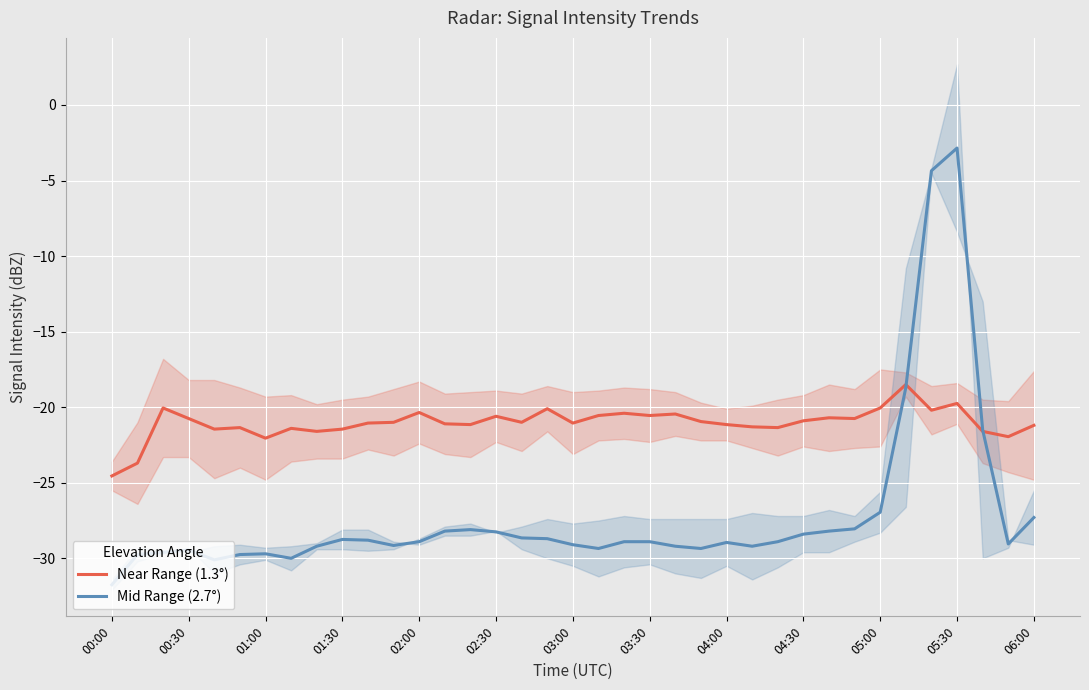

True or false: Near Range (1.3°) has more than 2 points higher than both neighbors.

True